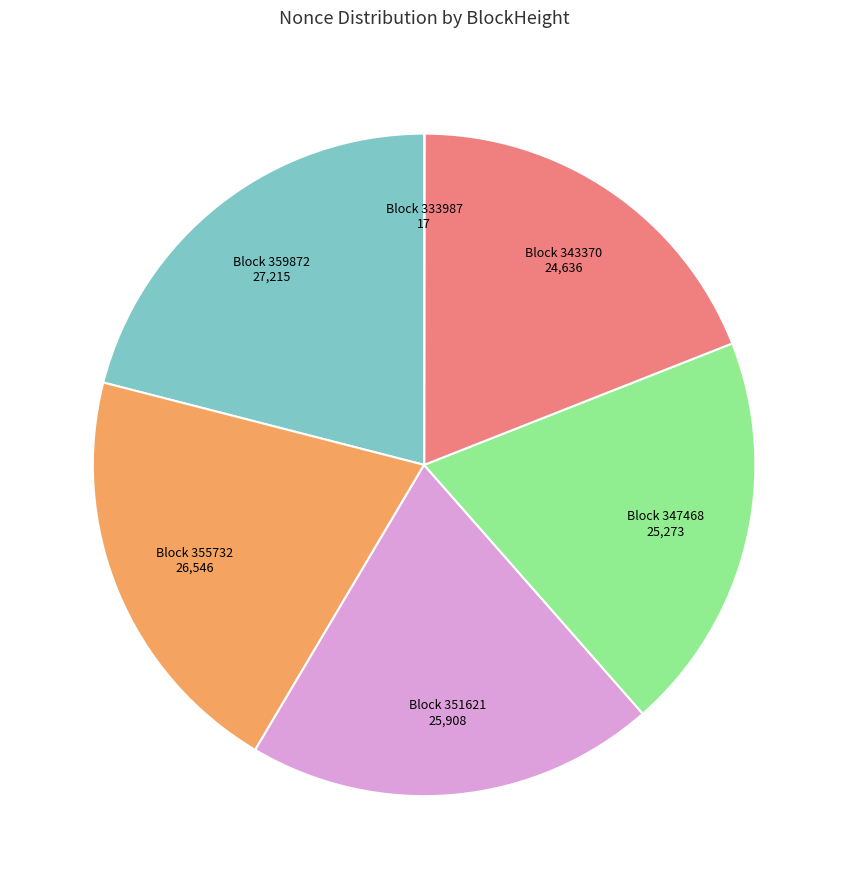

Which category has the biggest portion of the pie?

Block 359872